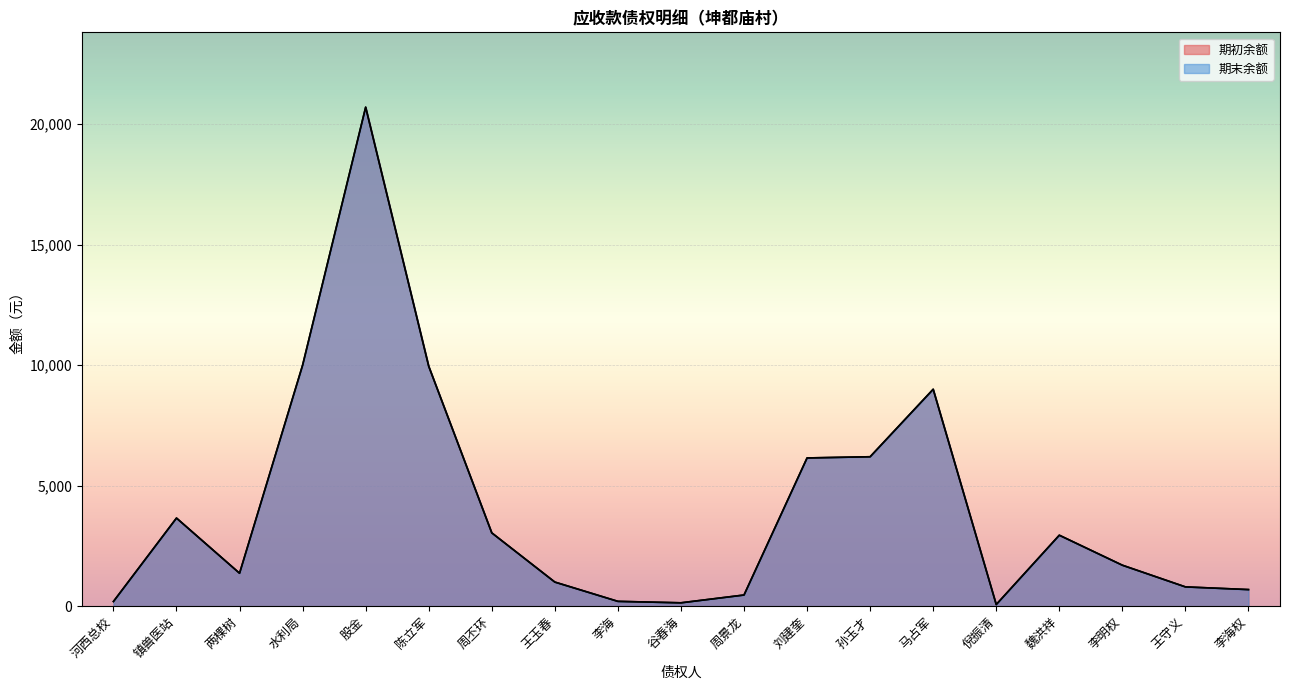

What is the label of the 7th point from the left?

周丕环